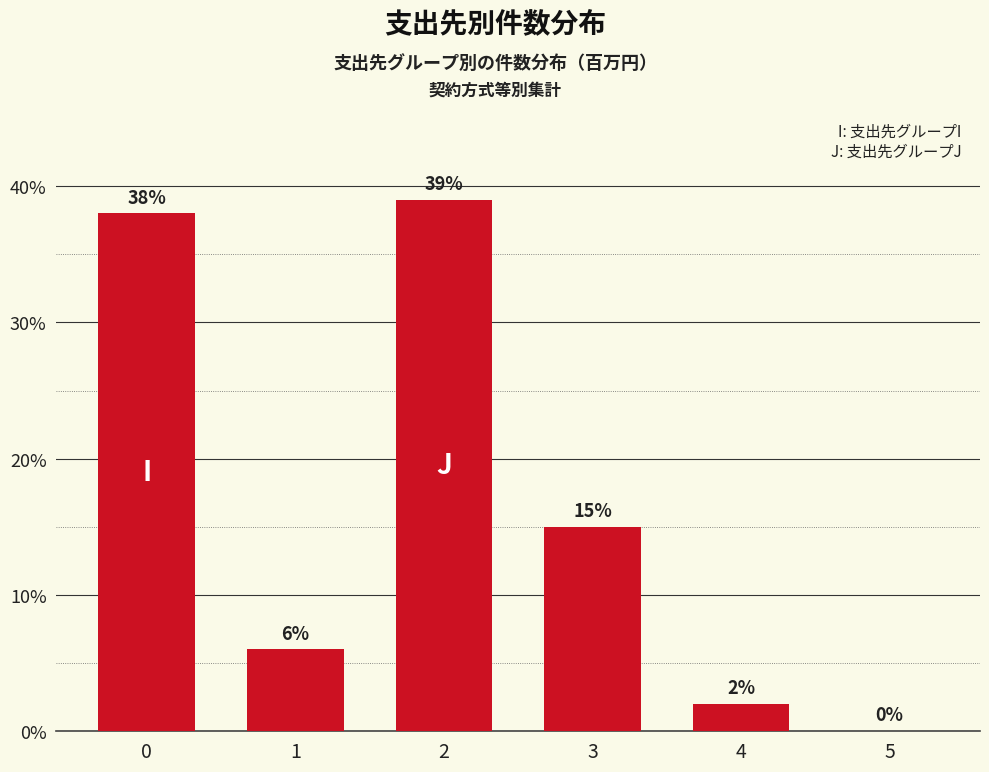

What is the change in value from 0 to 3?

-23